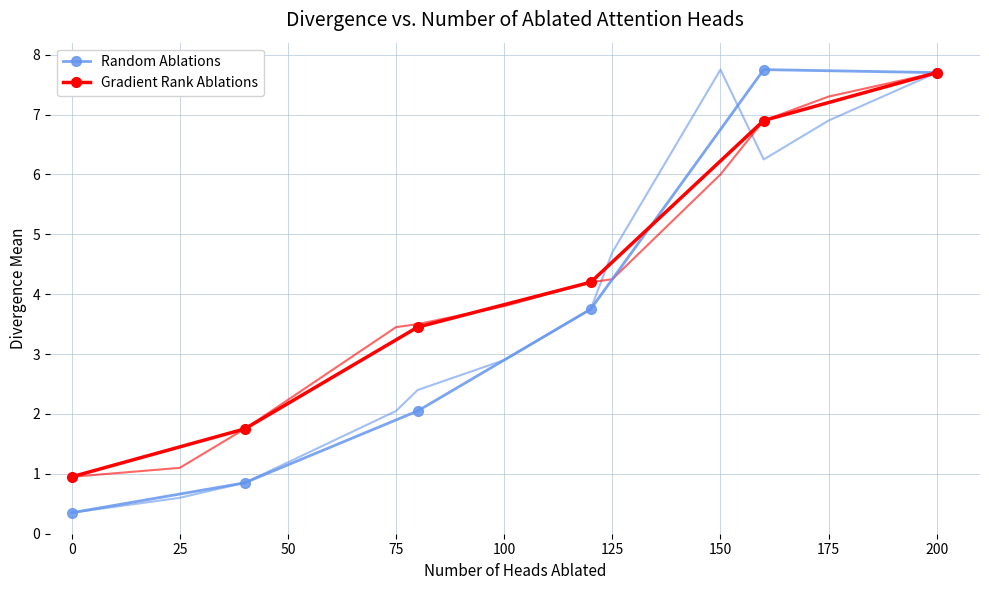

What is the highest value of the Gradient Rank Ablations series?

7.7